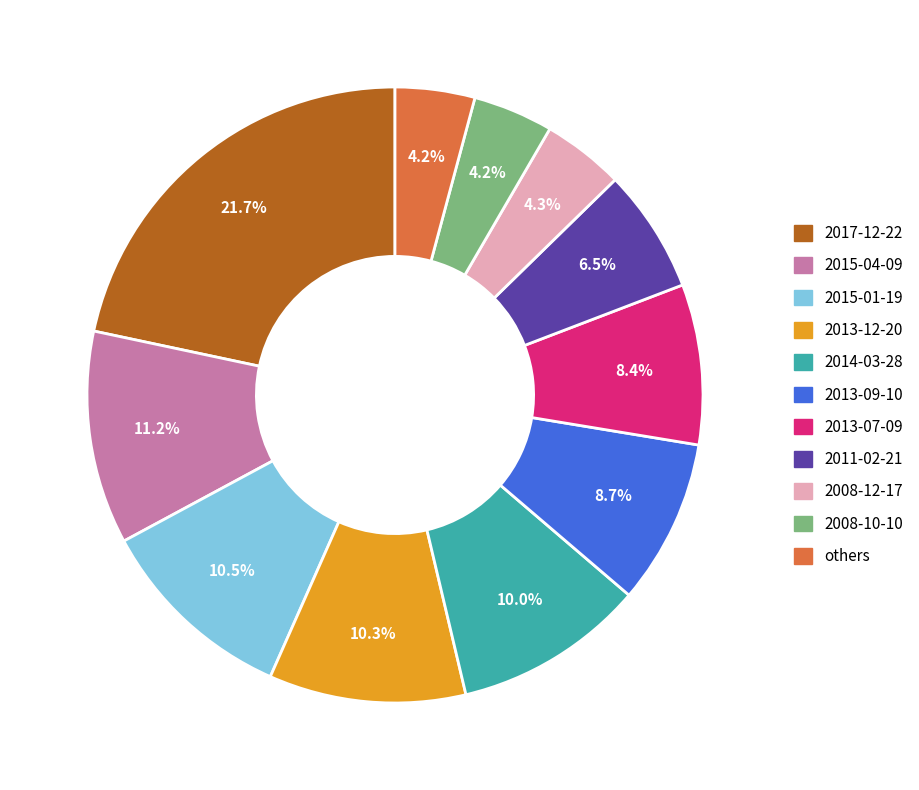

To the nearest percent, what portion does 2017-12-22 represent?

22%